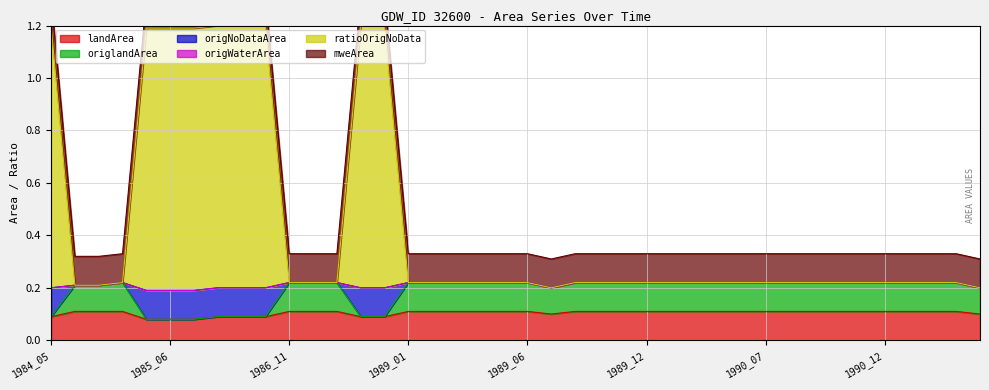

Which label corresponds to the smallest value in the chart?

1985_05